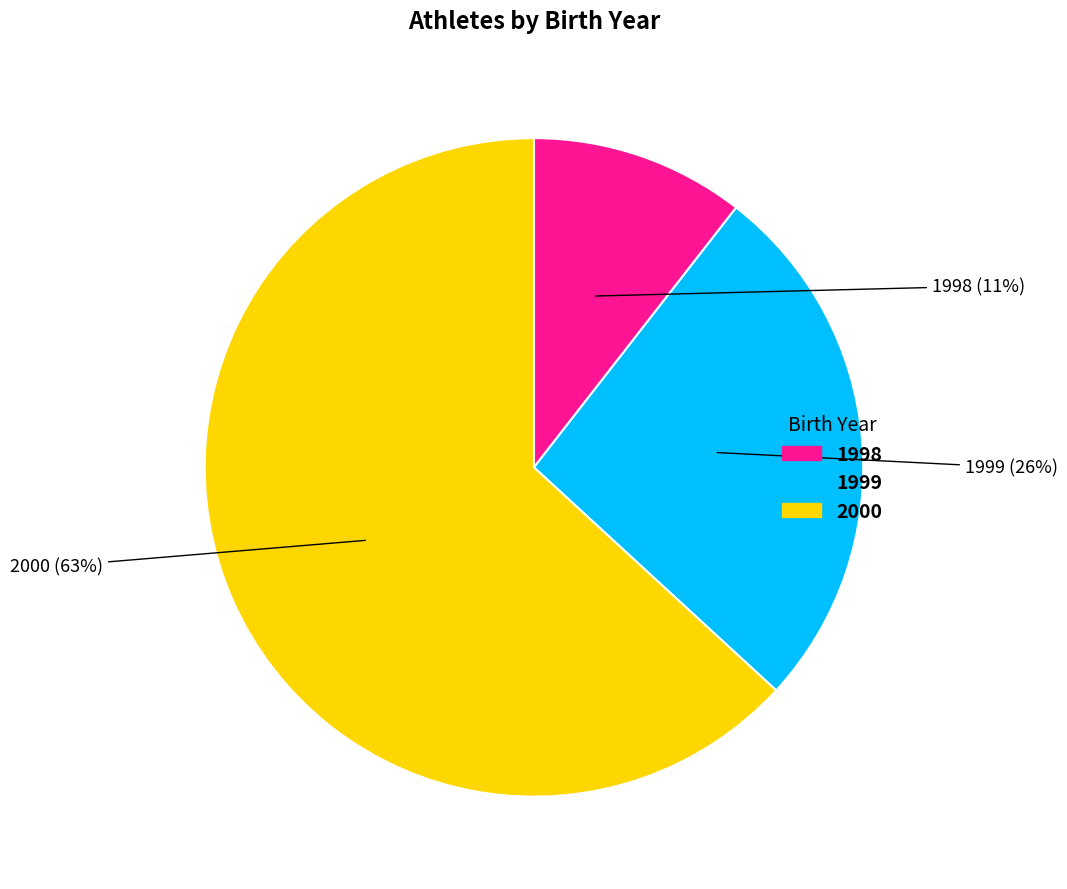

Is there any slice that represents more than half of the pie?

Yes